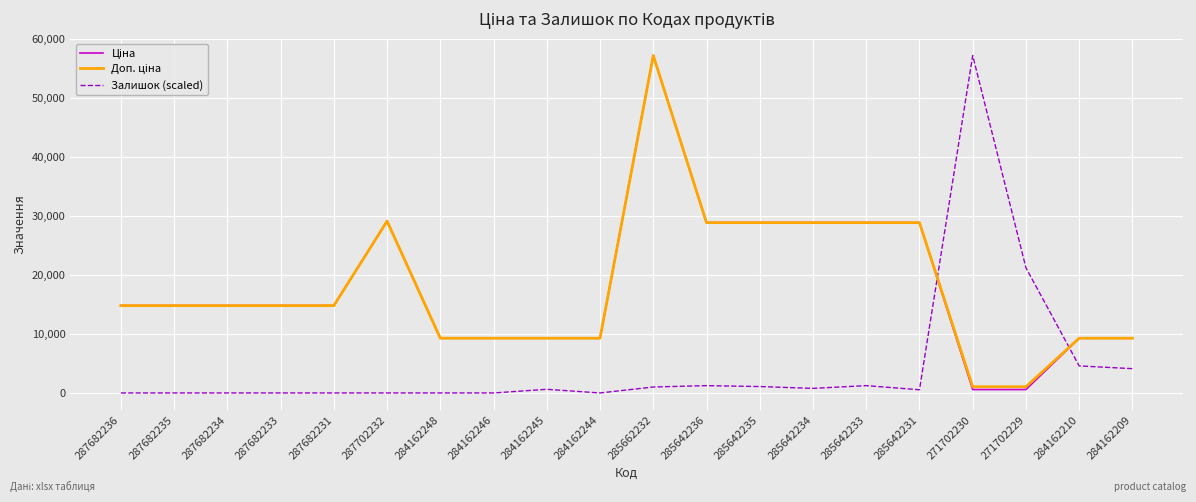

At which category is the sum across all series the highest?

285662232